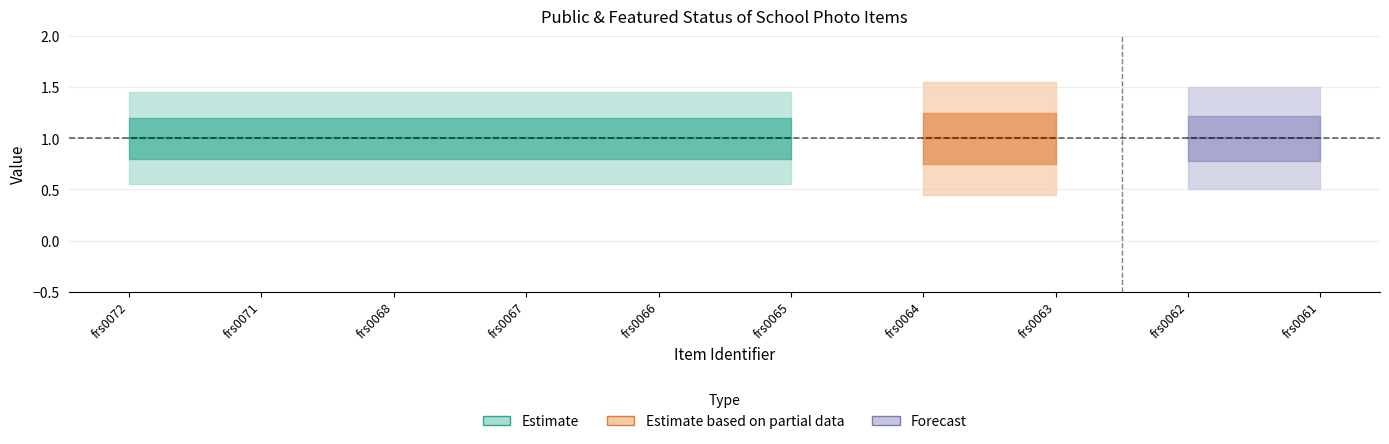

Is the value of public at frs0067 greater than the value of featured at frs0061?

Yes